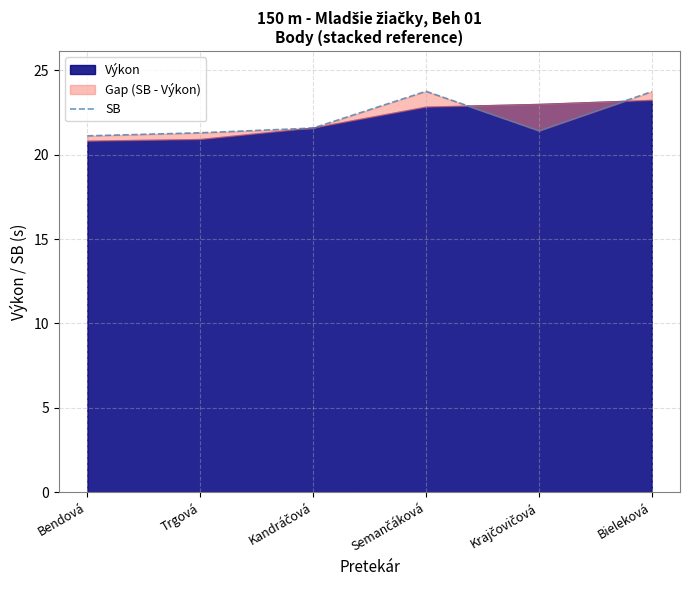

How many interior local valleys (lower than both neighbors) does the data have?

1